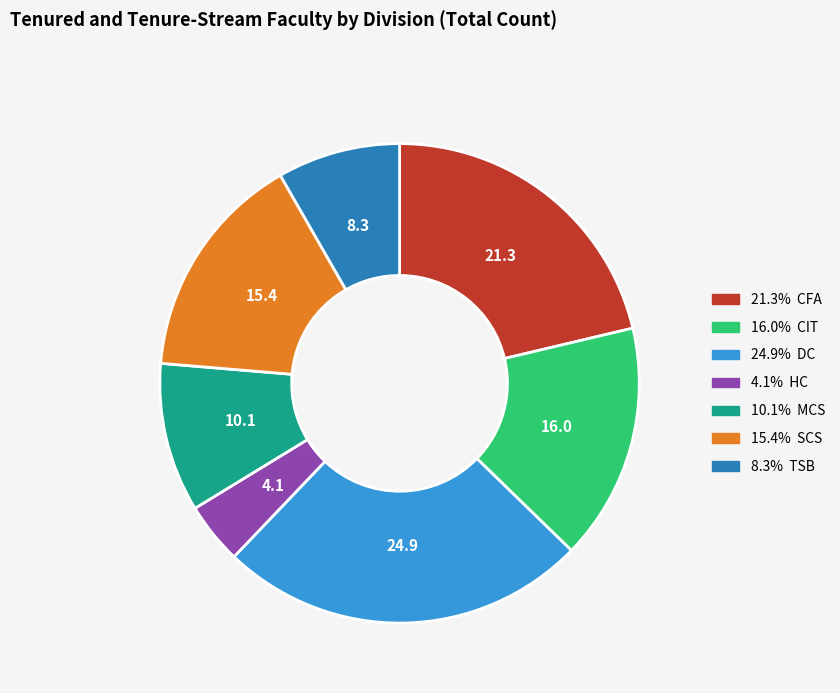

Is there a majority slice in this chart?

No